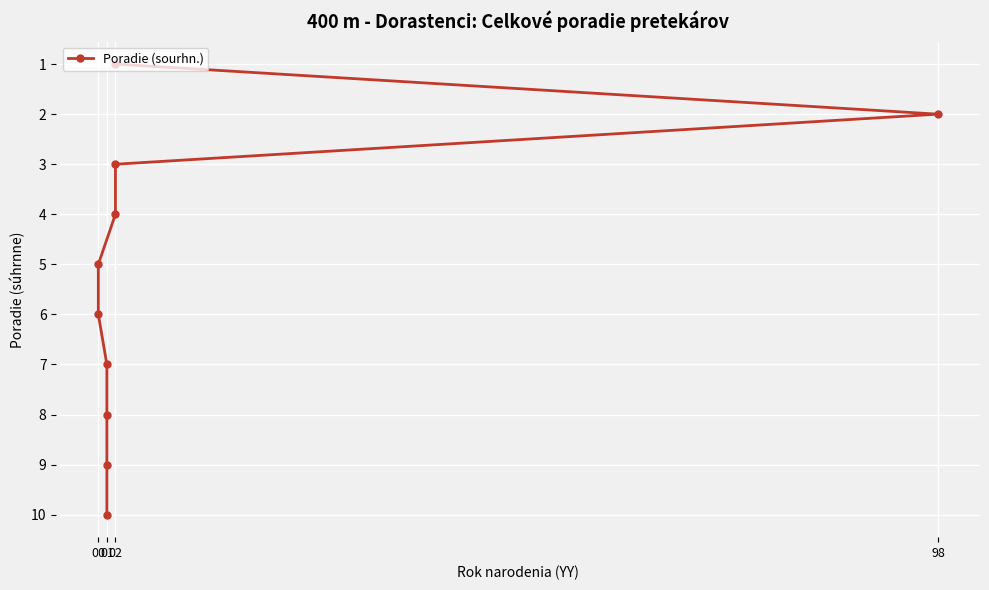

What is the maximum value shown in the chart?

10